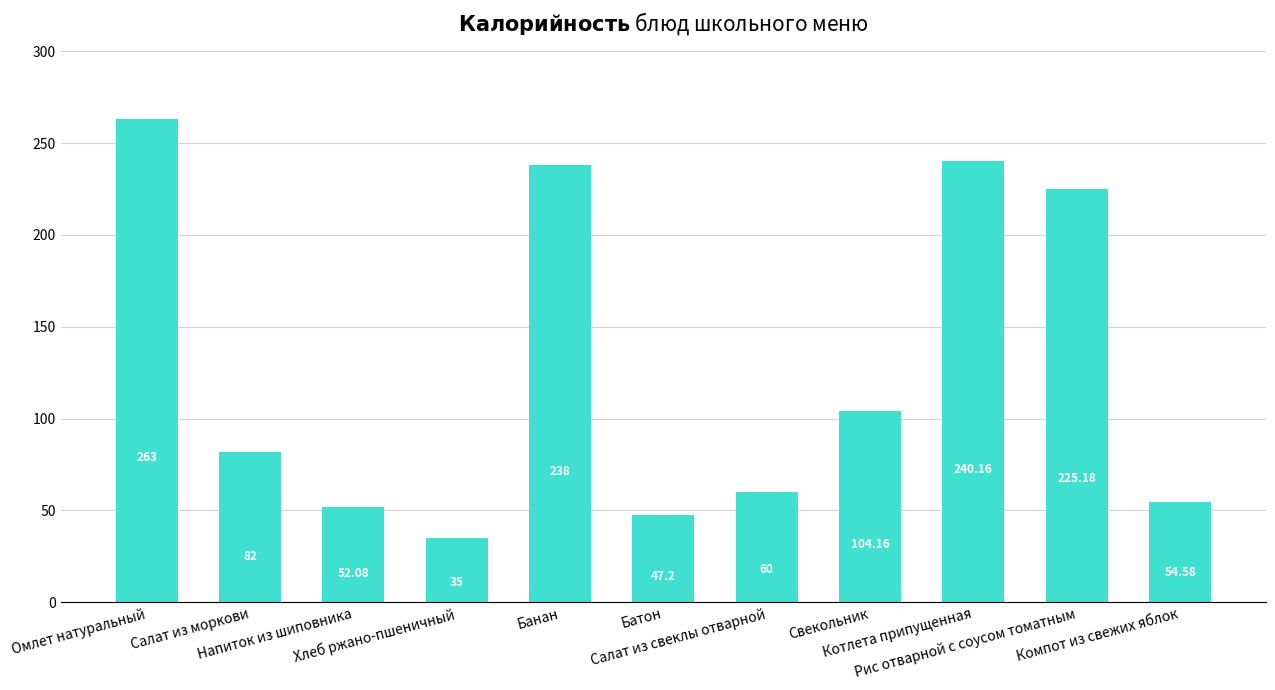

What is the difference between the second highest and minimum values?

205.2